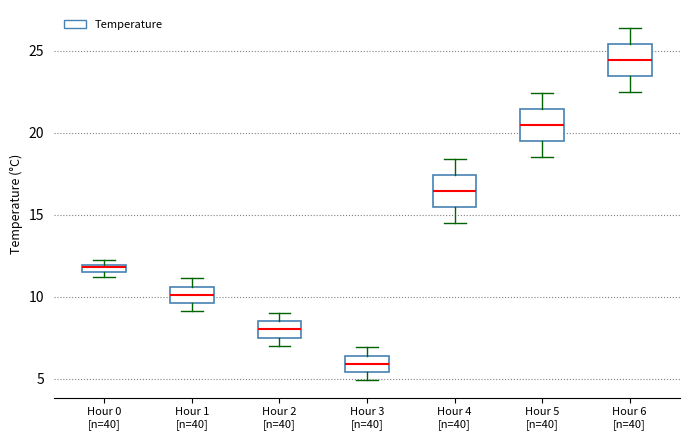

Where does the upper whisker of the box for Hour 4 [n=40] end on the y-axis? The values are not printed on the chart, so give them approximately, as read against the axis.

18.5